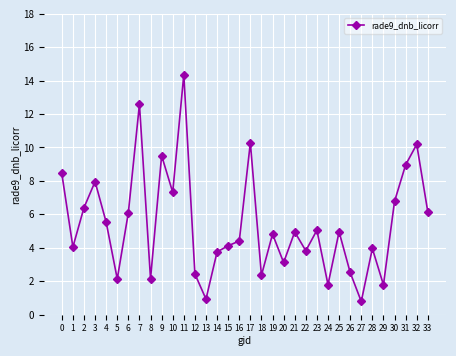

What is the difference between the maximum and second lowest values?

13.4